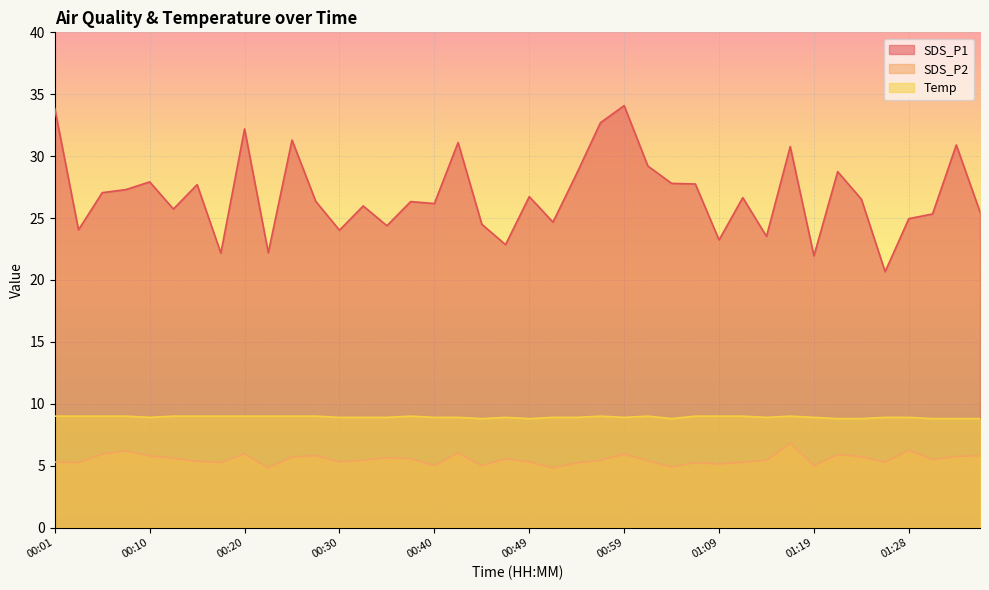

At which category is the sum across all series the highest?

00:59